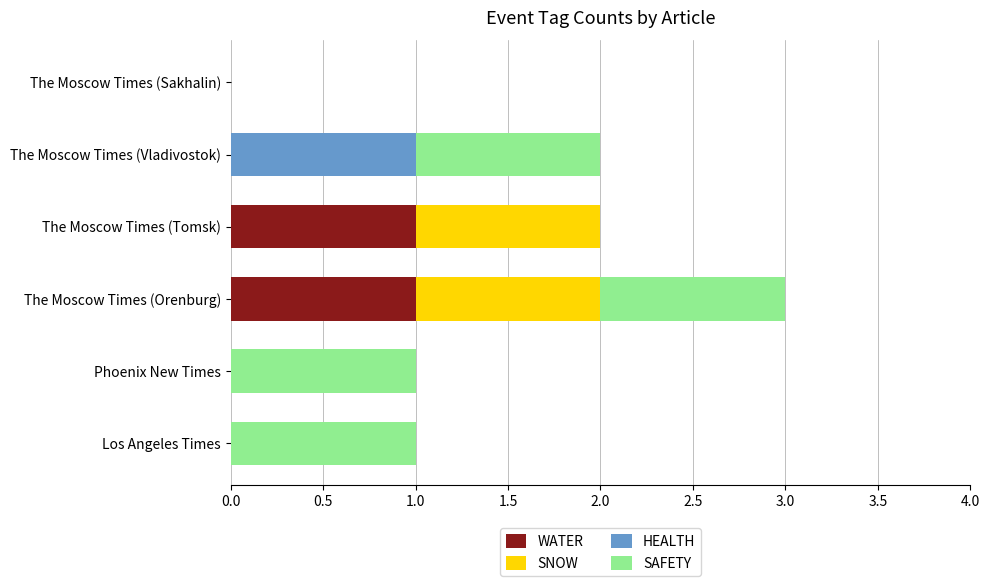

Is it true that WATER equals 1 at The Moscow Times (Tomsk)?

True